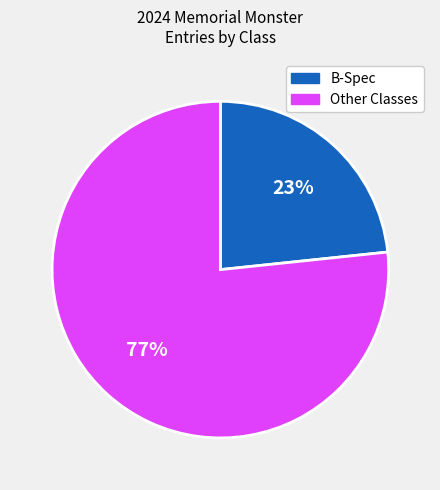

To the nearest percent, what is the average slice percentage?

50%